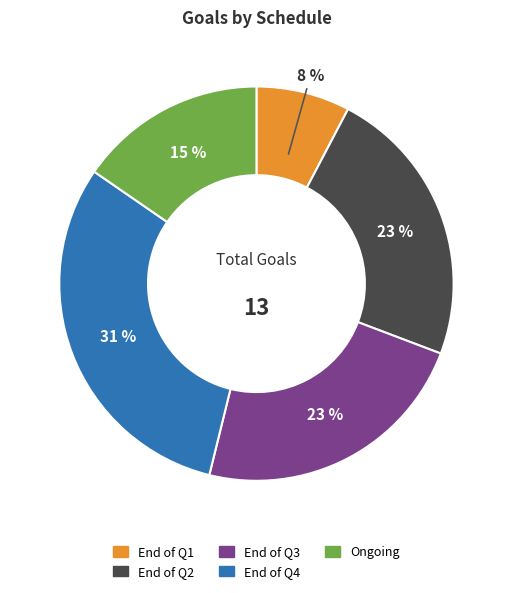

Is it true that End of Q1 is 8% of the pie?

True